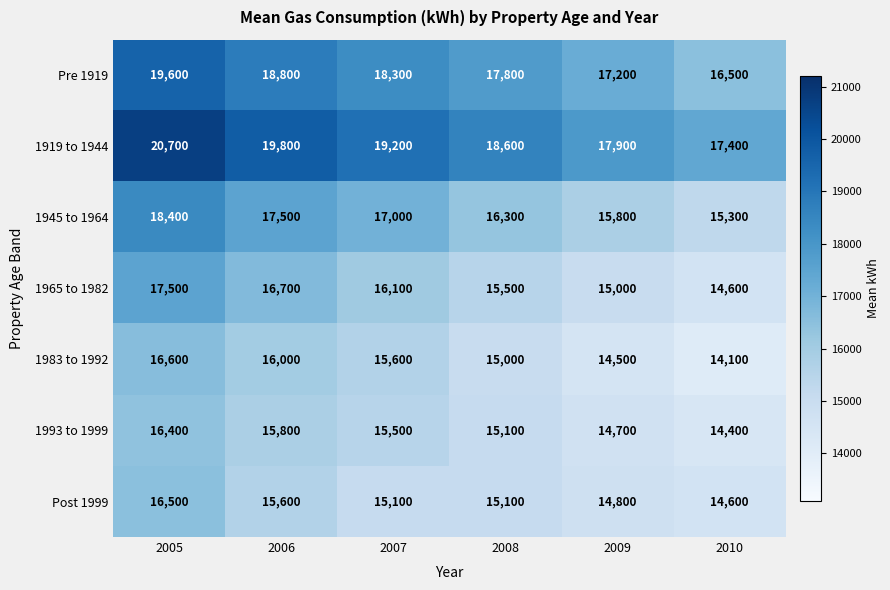

The value of 1993 to 1999 at 2008 is 15100. True or false?

True